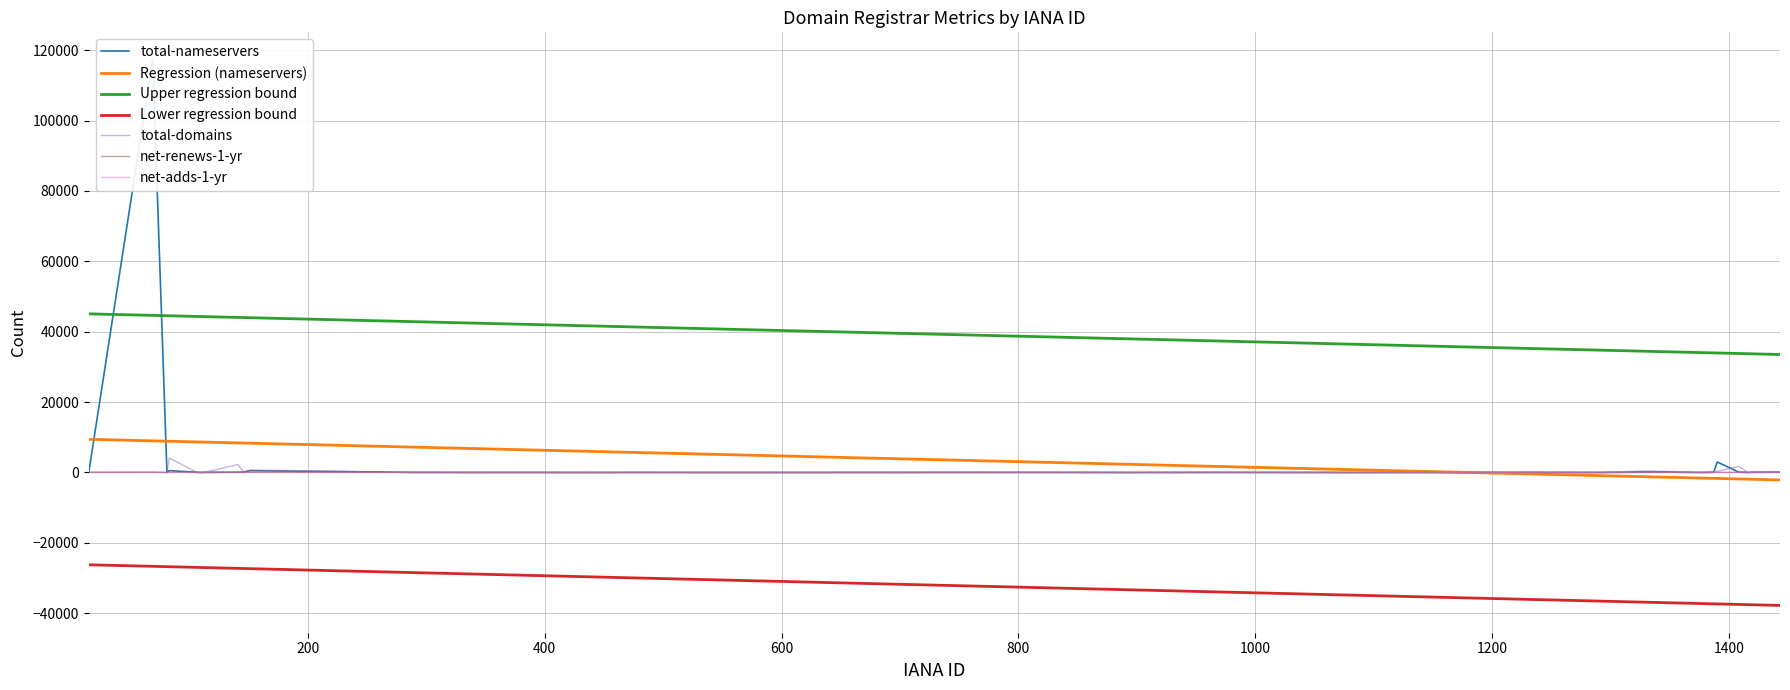

What is the value of the net-adds-1-yr point at the 20th from the left?

2